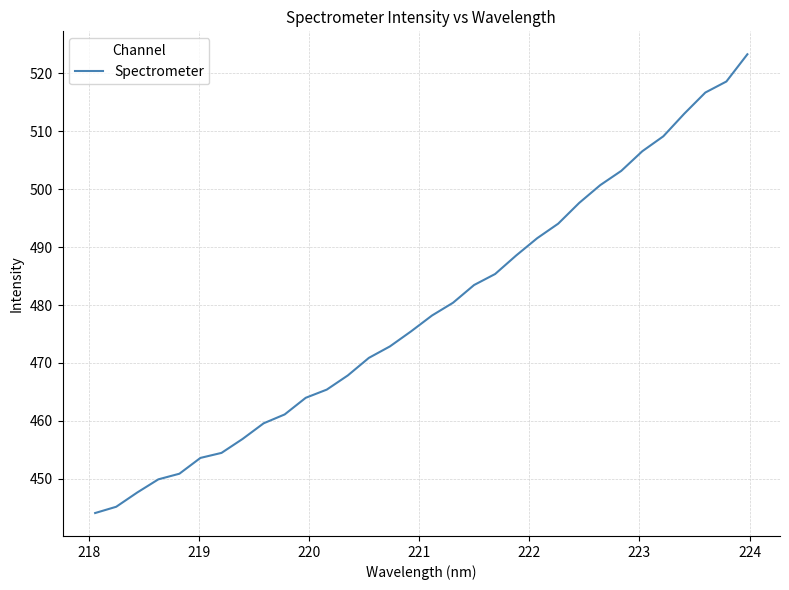

What is the greatest value displayed?

523.3